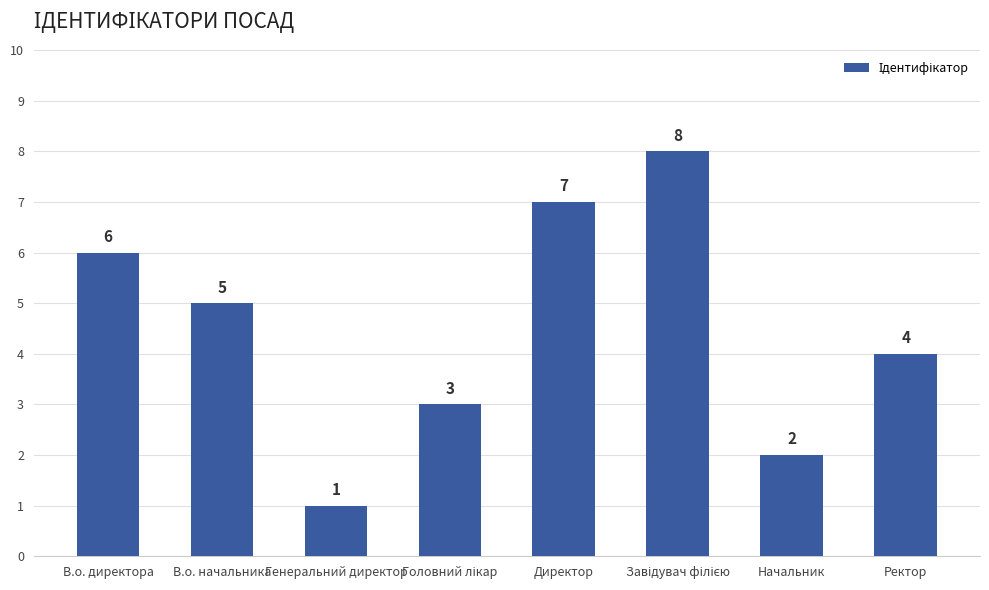

What is the value of the 2nd bar from the left?

5